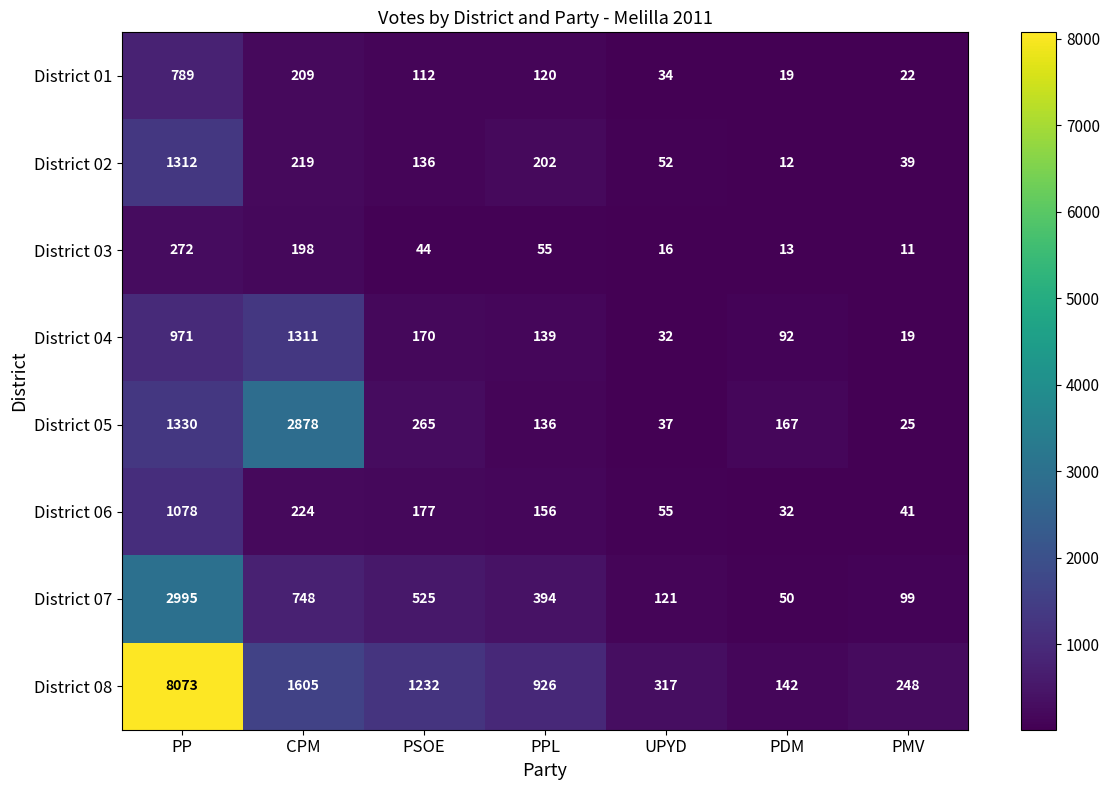

The value of District 05 at PP is 1330. True or false?

True